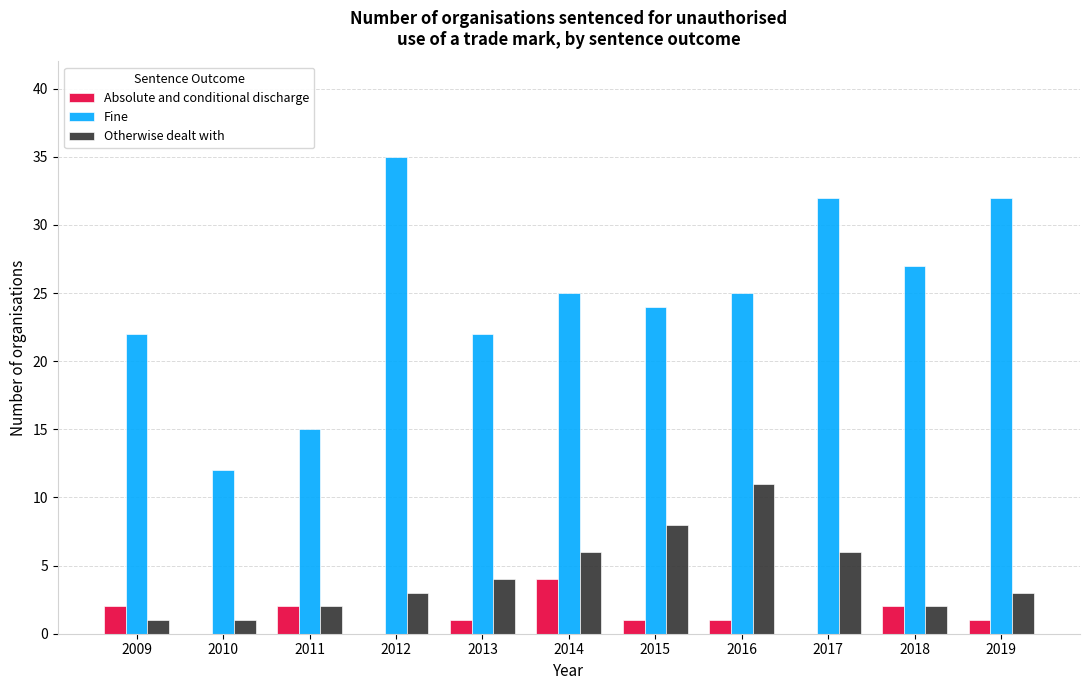

Is the value of Fine at 2014 greater than the value of Otherwise dealt with at 2010?

Yes